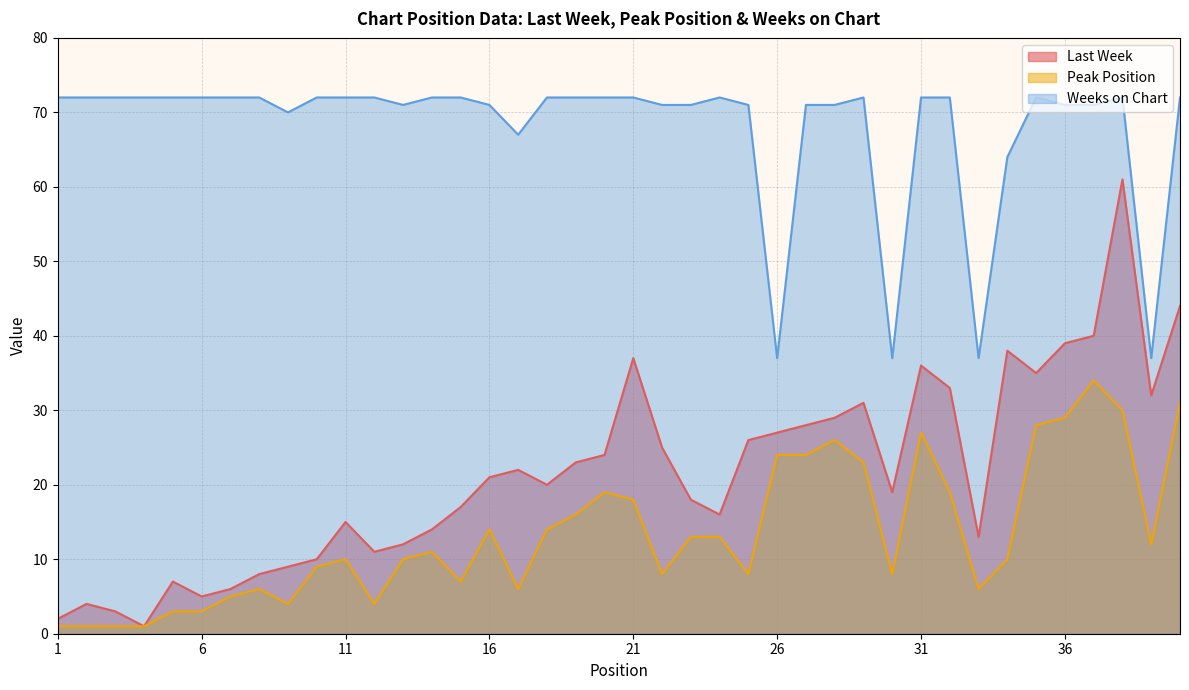

Reading left to right, extract all data points from this chart.

Last Week: 1=2	2=4	3=3	4=1	5=7	6=5	7=6	8=8	9=9	10=10	11=15	12=11	13=12	14=14	15=17	16=21	17=22	18=20	19=23	20=24	21=37	22=25	23=18	24=16	25=26	26=27	27=28	28=29	29=31	30=19	31=36	32=33	33=13	34=38	35=35	36=39	37=40	38=61	39=32	40=44
Peak Position: 1=1	2=1	3=1	4=1	5=3	6=3	7=5	8=6	9=4	10=9	11=10	12=4	13=10	14=11	15=7	16=14	17=6	18=14	19=16	20=19	21=18	22=8	23=13	24=13	25=8	26=24	27=24	28=26	29=23	30=8	31=27	32=19	33=6	34=10	35=28	36=29	37=34	38=30	39=12	40=31
Weeks on Chart: 1=72	2=72	3=72	4=72	5=72	6=72	7=72	8=72	9=70	10=72	11=72	12=72	13=71	14=72	15=72	16=71	17=67	18=72	19=72	20=72	21=72	22=71	23=71	24=72	25=71	26=37	27=71	28=71	29=72	30=37	31=72	32=72	33=37	34=64	35=72	36=71	37=71	38=72	39=37	40=72